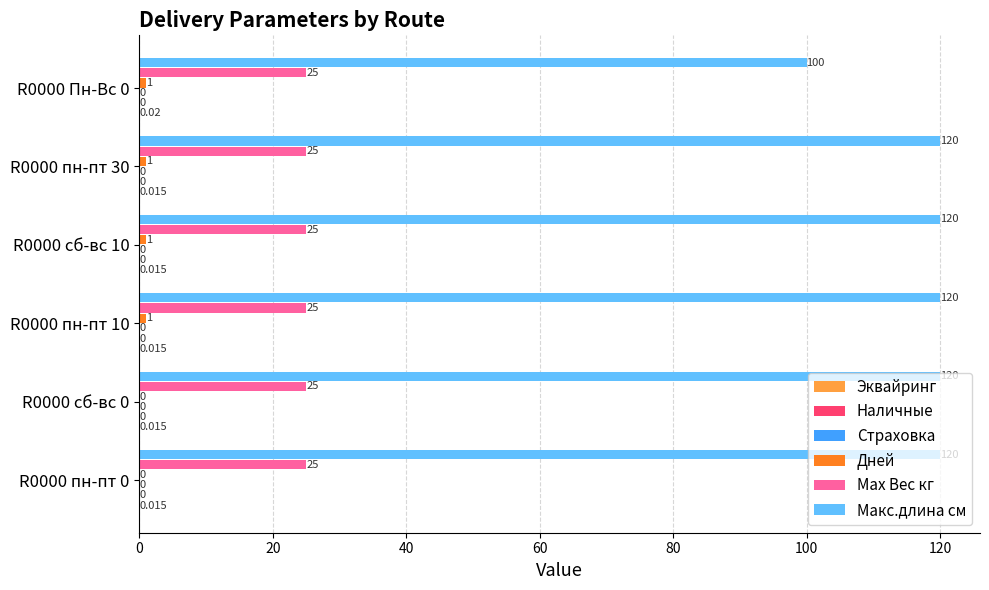

How many groups of bars are there?

6